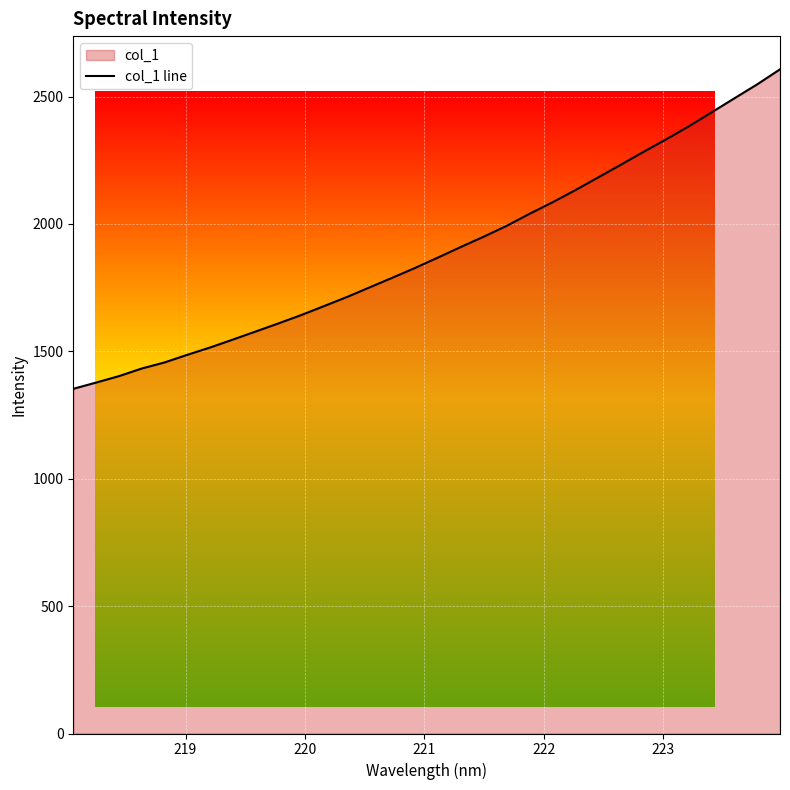

What is the maximum value shown in the chart?

2606.7